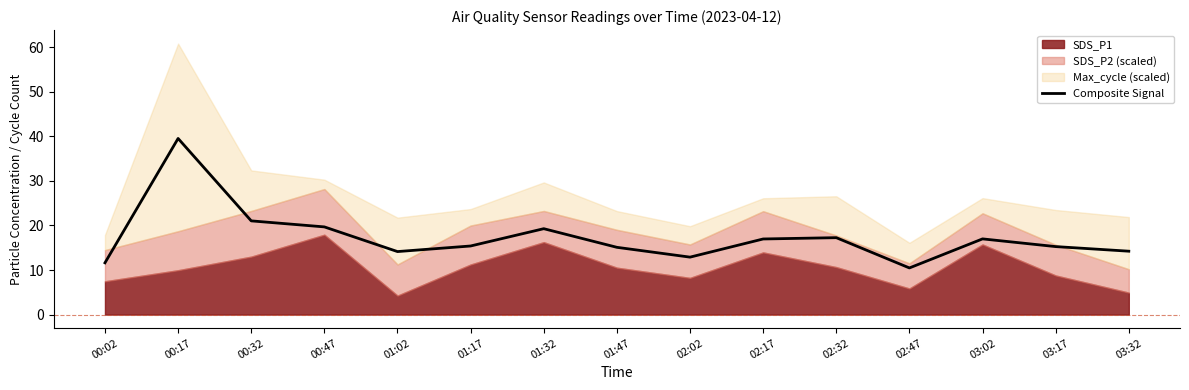

What is the approximate value at 00:32?

21.0